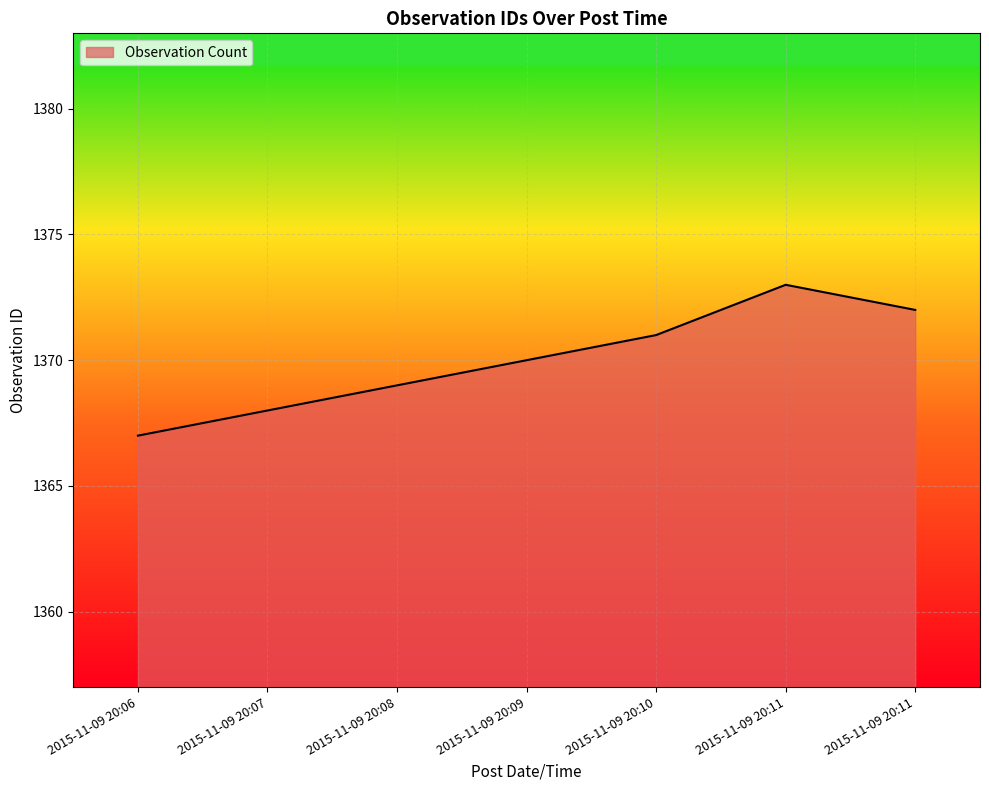

Is it true that the value at 2015-11-09 20:11 is 1373?

True